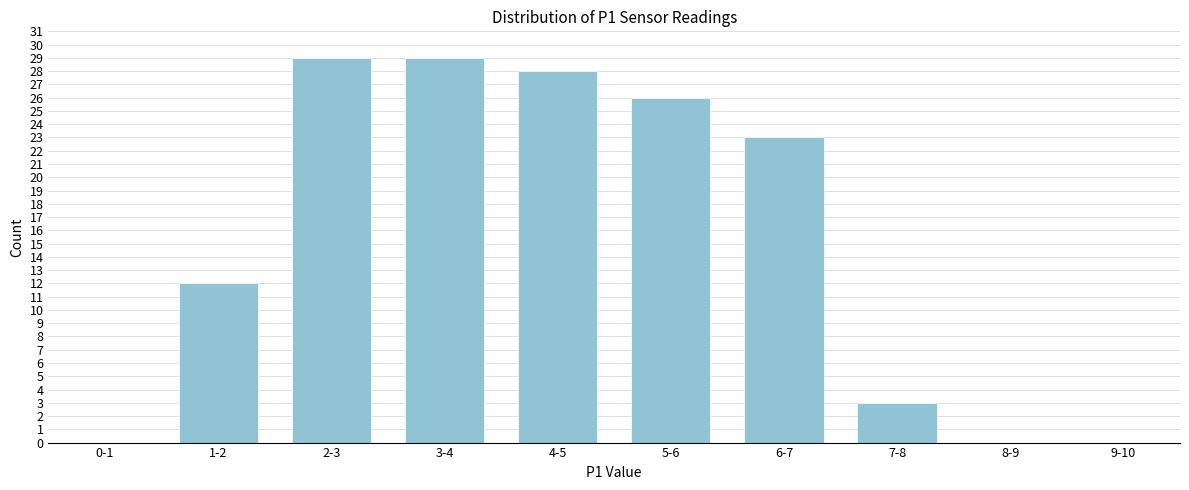

Reading right to left, transcribe all the data shown in this chart.

9-10=0	8-9=0	7-8=3	6-7=23	5-6=26	4-5=28	3-4=29	2-3=29	1-2=12	0-1=0